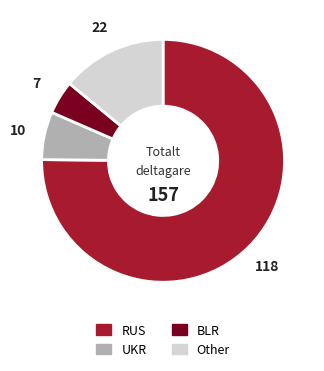

Approximately how many times larger is the value at BLR compared to RUS?

0.1